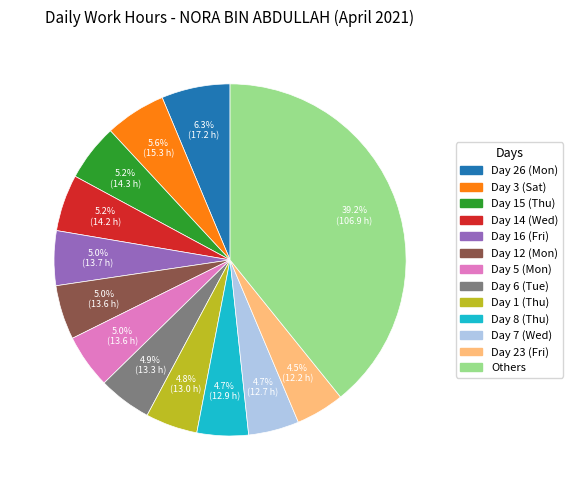

Combined, what portion of the pie is Day 7 (Wed) and Day 26 (Mon)?

11.0%